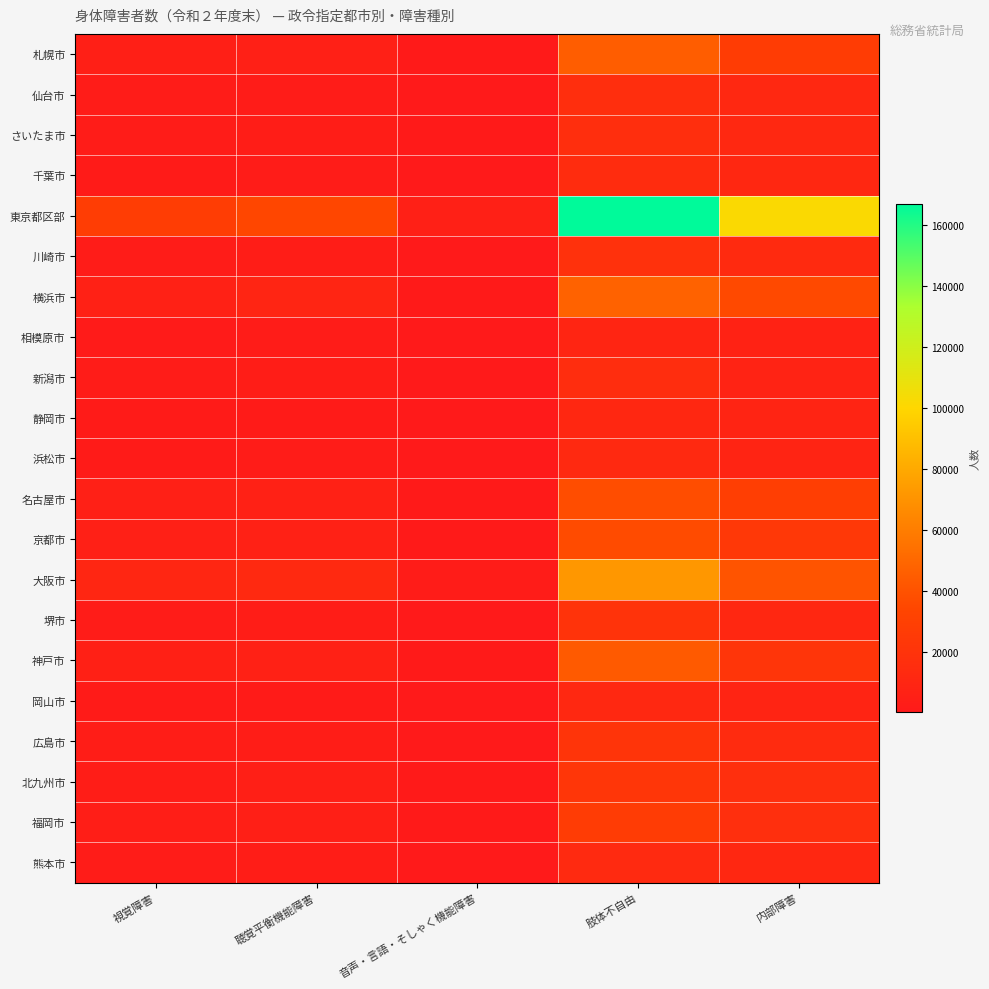

Which category has the highest value across all series?

肢体不自由